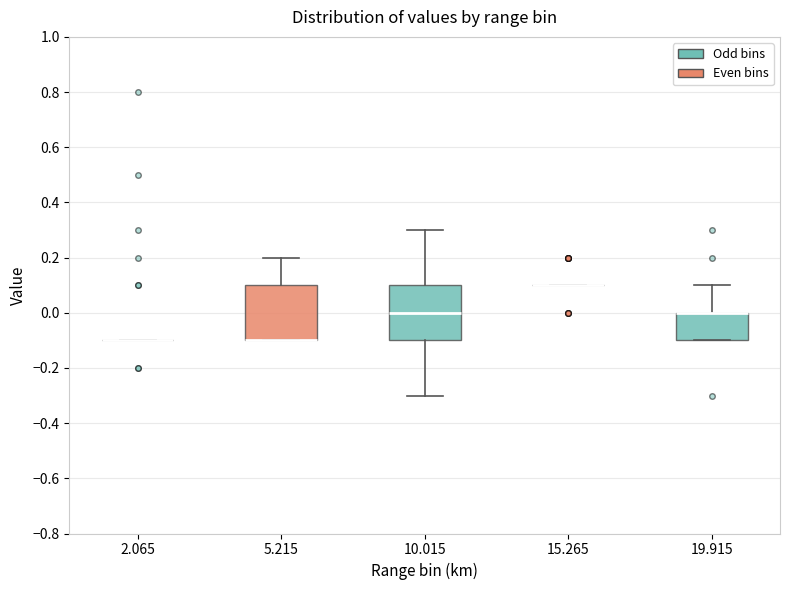

Reading left to right, read every box against the y-axis: the position of its median line, the range the box covers, and the ends of its whiskers. The values are not printed on the chart, so give them approximately, as read against the axis.

2.065: box collapsed to a line at -0.1, whiskers -0.1 to -0.1
5.215: median -0.1 (drawn on the box's lower edge), box -0.1 to 0.1, whiskers -0.1 to 0.2
10.015: median 0.0, box -0.1 to 0.1, whiskers -0.3 to 0.3
15.265: box collapsed to a line at 0.1, whiskers 0.1 to 0.1
19.915: median 0.0 (drawn on the box's upper edge), box -0.1 to 0.0, whiskers -0.1 to 0.1